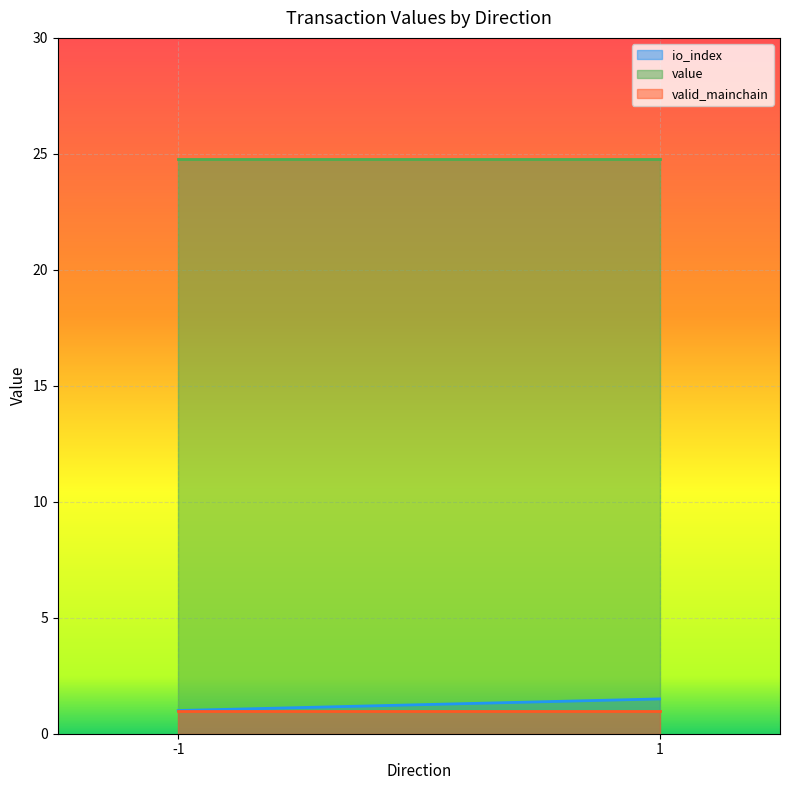

Is the value of value at 1 greater than the value of valid_mainchain at -1?

Yes